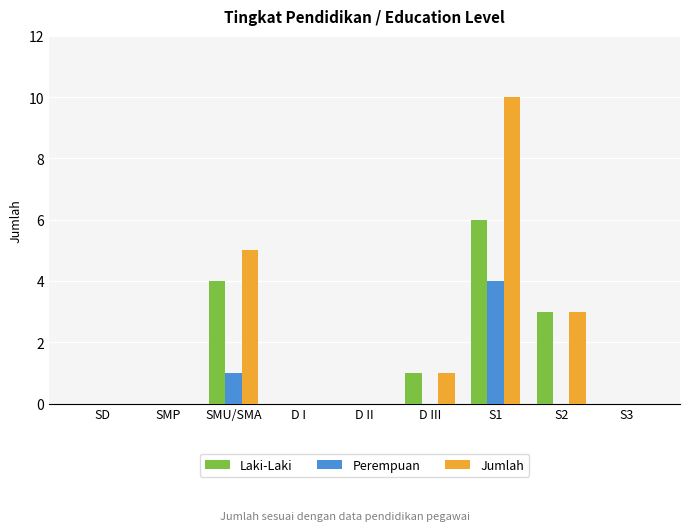

True or false: Jumlah has a value of 1 at S2.

False